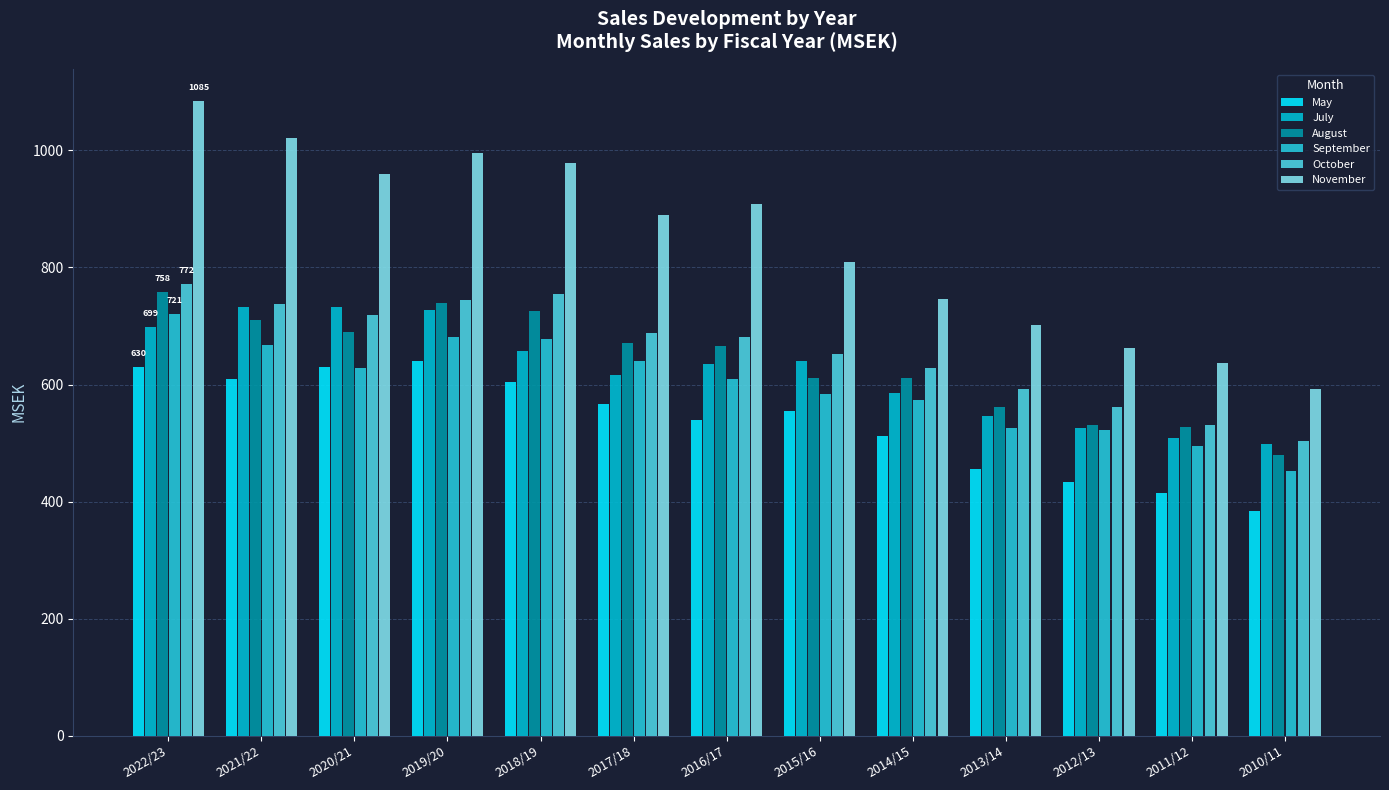

What is the total value across all series at 2017/18?

4070